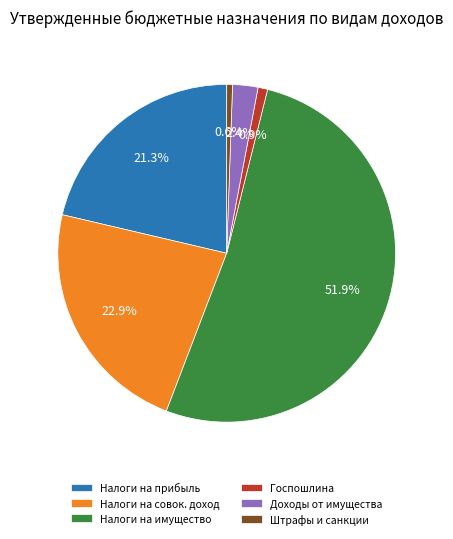

Does Налоги на имущество account for over 50% of the chart?

Yes